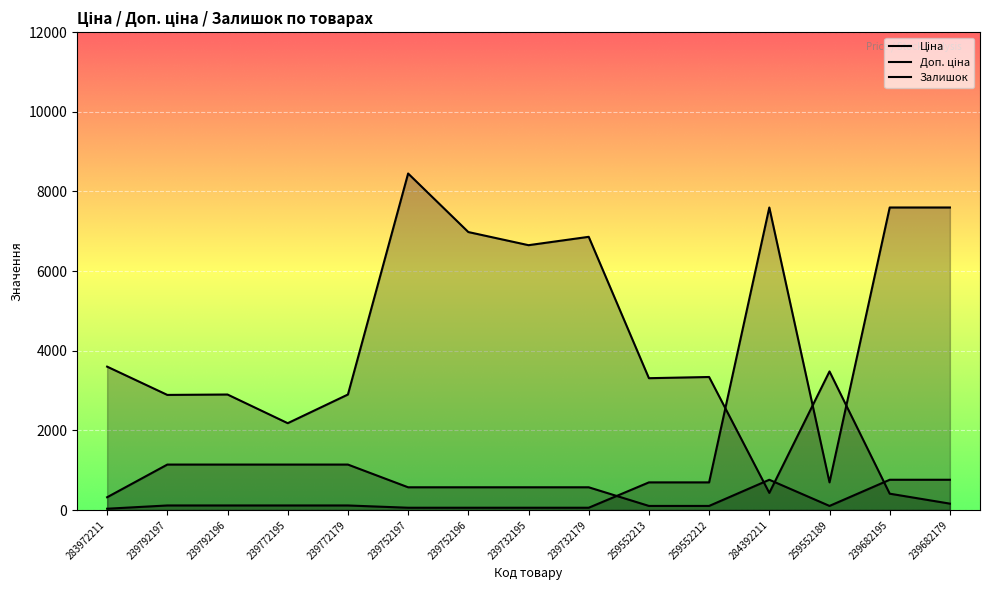

In Ціна, how many points are lower than both neighbors (excluding endpoints)?

1